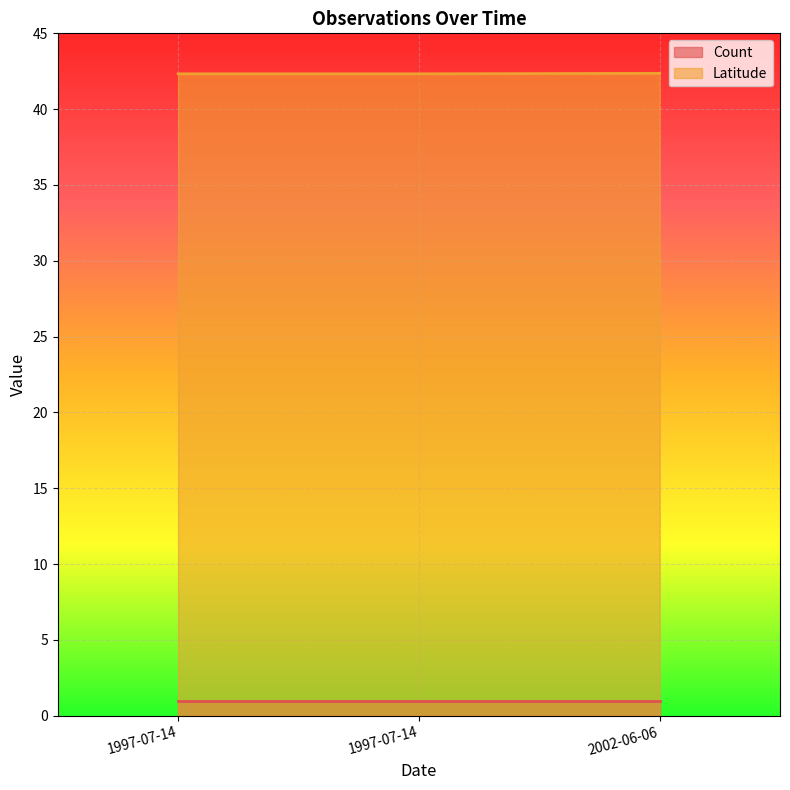

How many lines are shown in the chart?

2